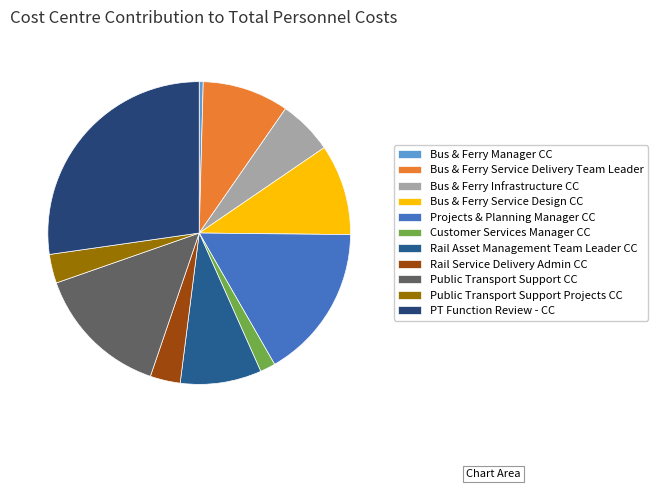

Which category has the smallest portion of the pie?

Bus & Ferry Manager CC